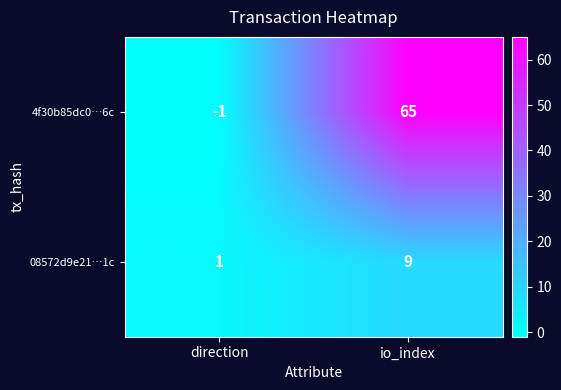

At which category is the sum across all series the highest?

io_index